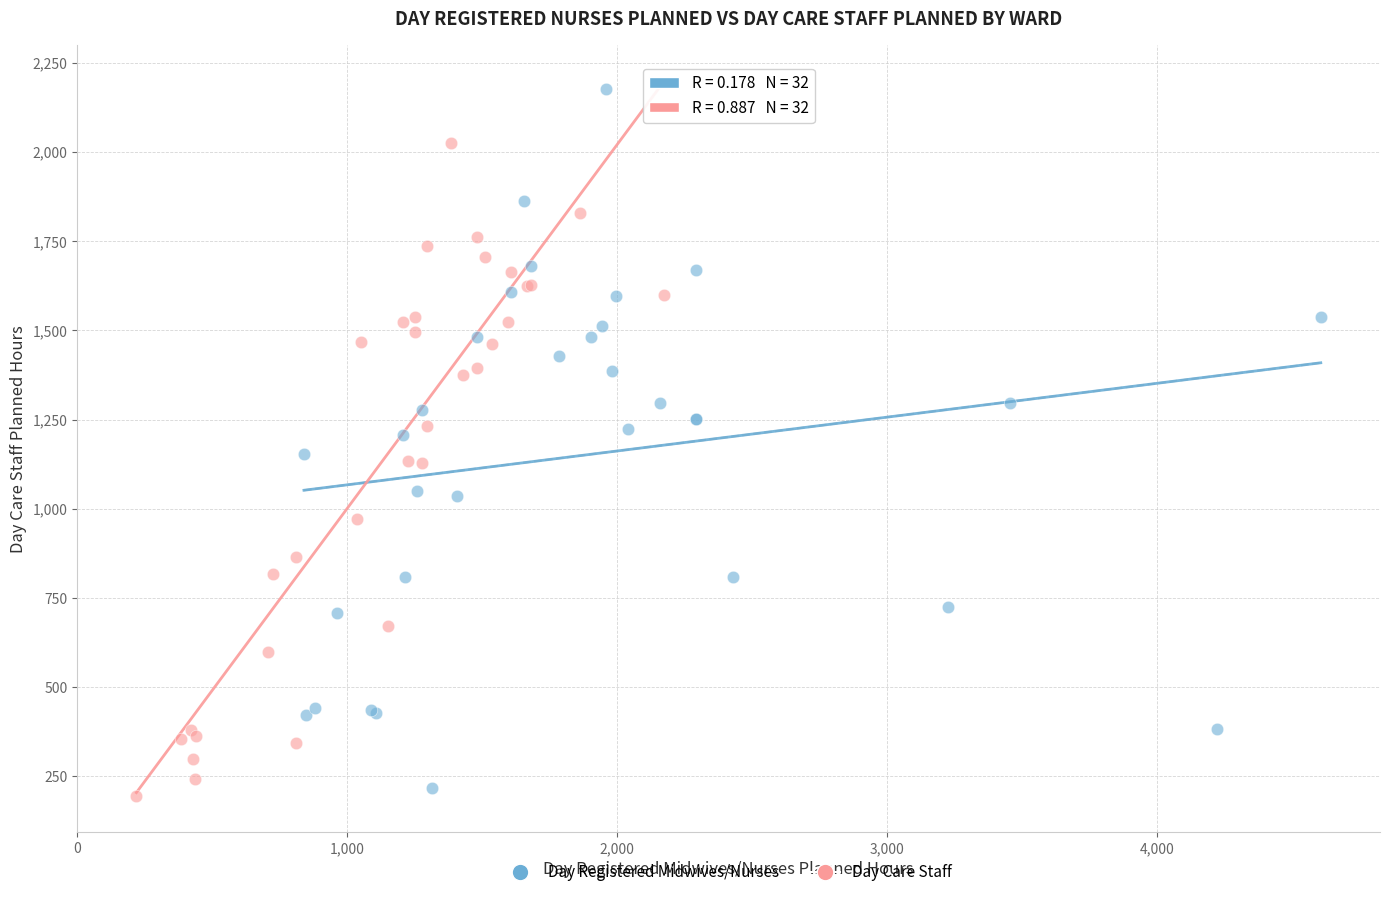

Which series reaches the maximum Y coordinate?

Day Registered Midwives/Nurses